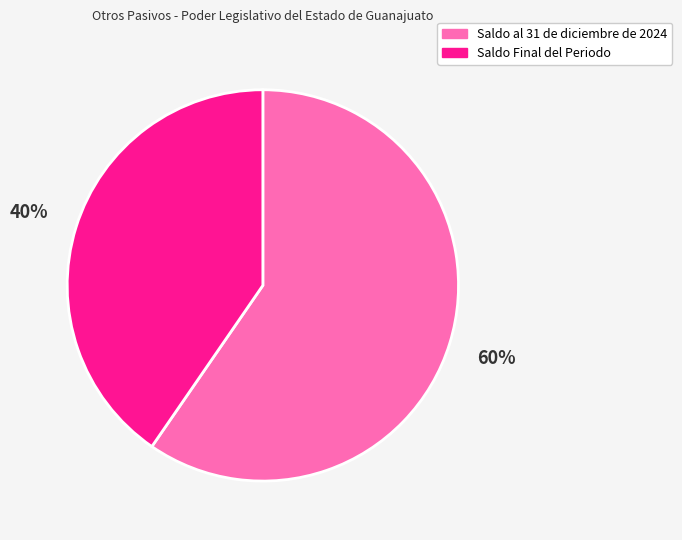

The Saldo Final del Periodo slice represents 40% of the pie. True or false?

True